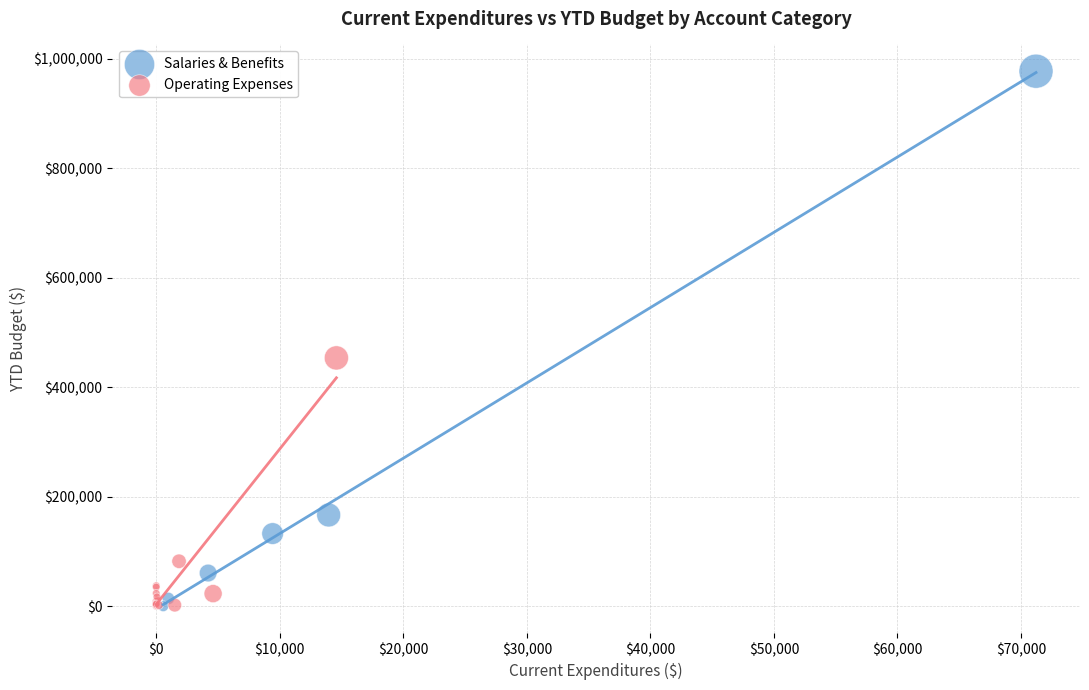

Which series has the widest spread of Y values?

Salaries & Benefits